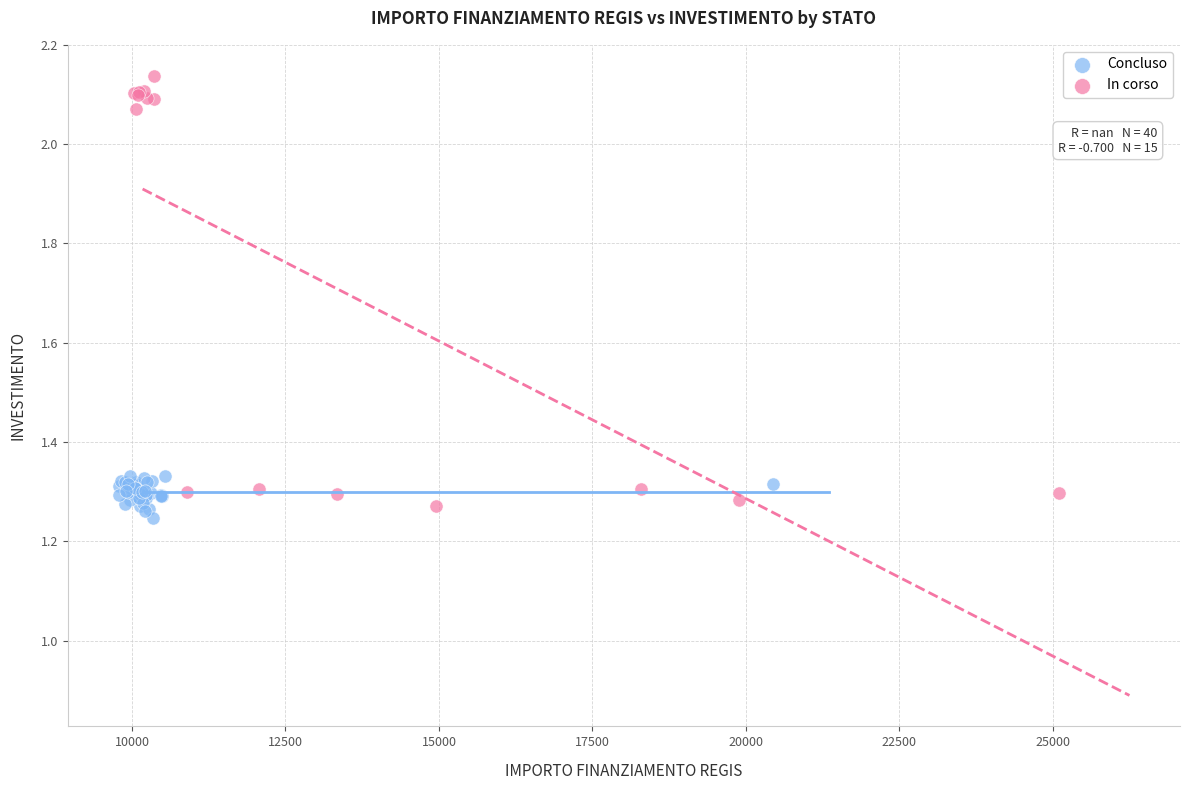

Which series reaches the maximum Y coordinate?

In corso